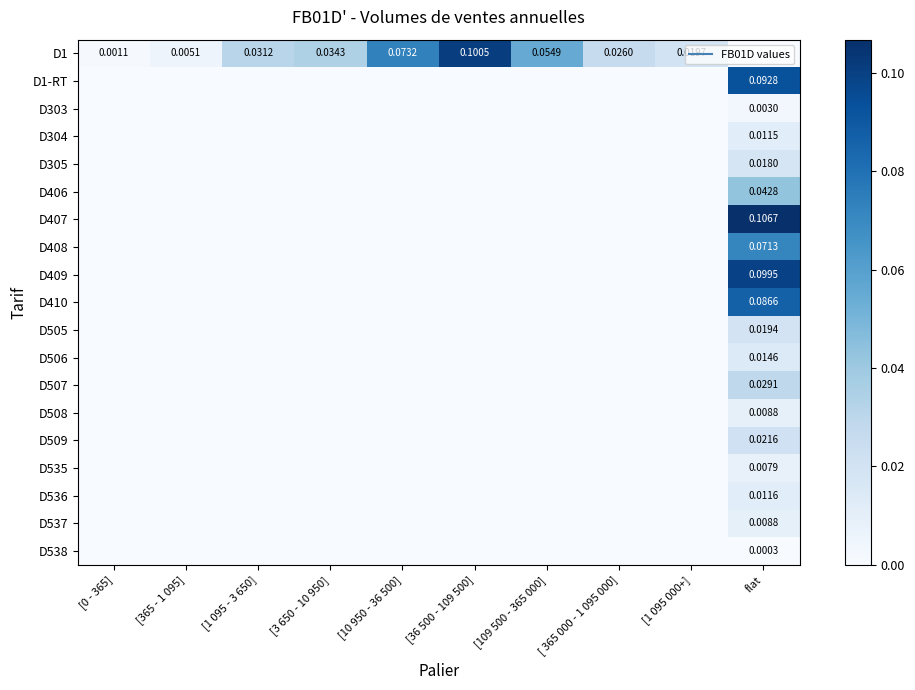

The D536 series shows 0.0 at [3 650 - 10 950]. True or false?

True